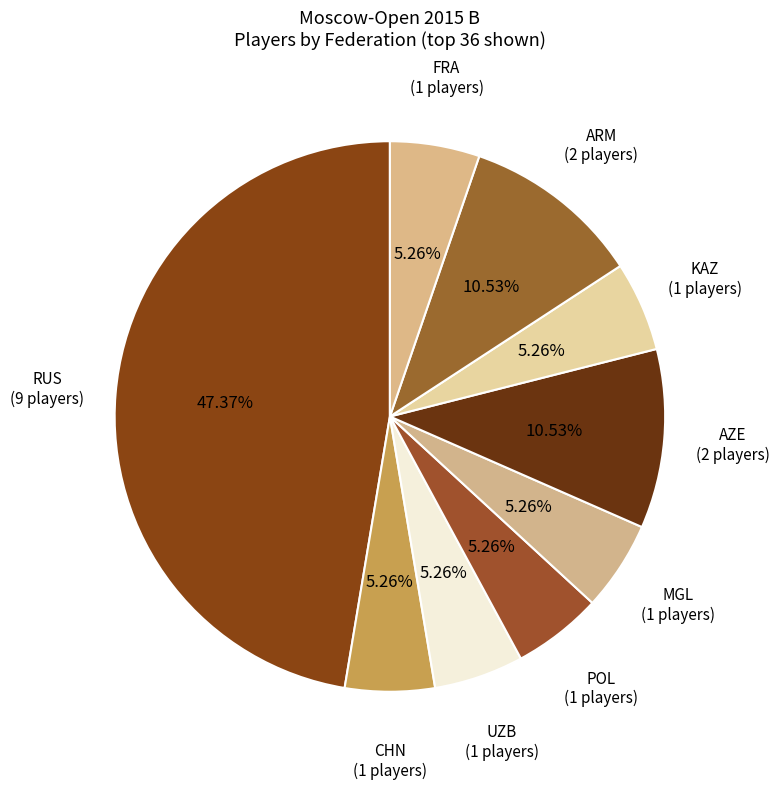

True or false: POL accounts for 5% of the total.

True